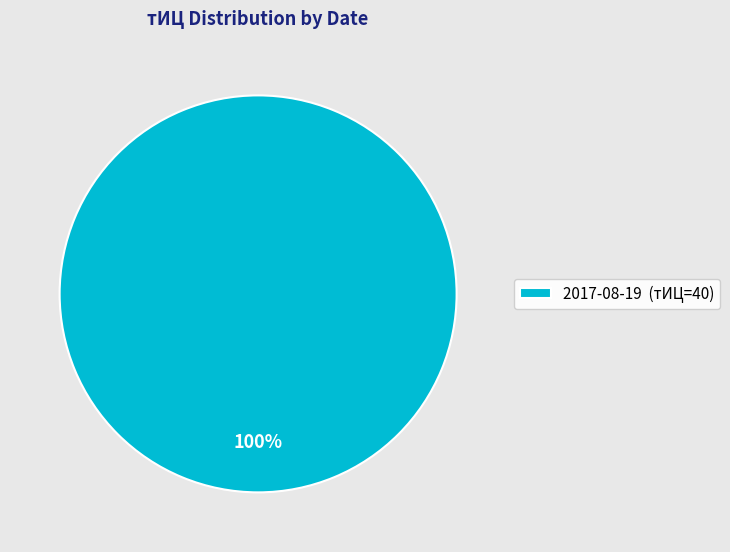

Rank the categories by value from lowest to highest.

2017-08-19 (тИЦ=40)